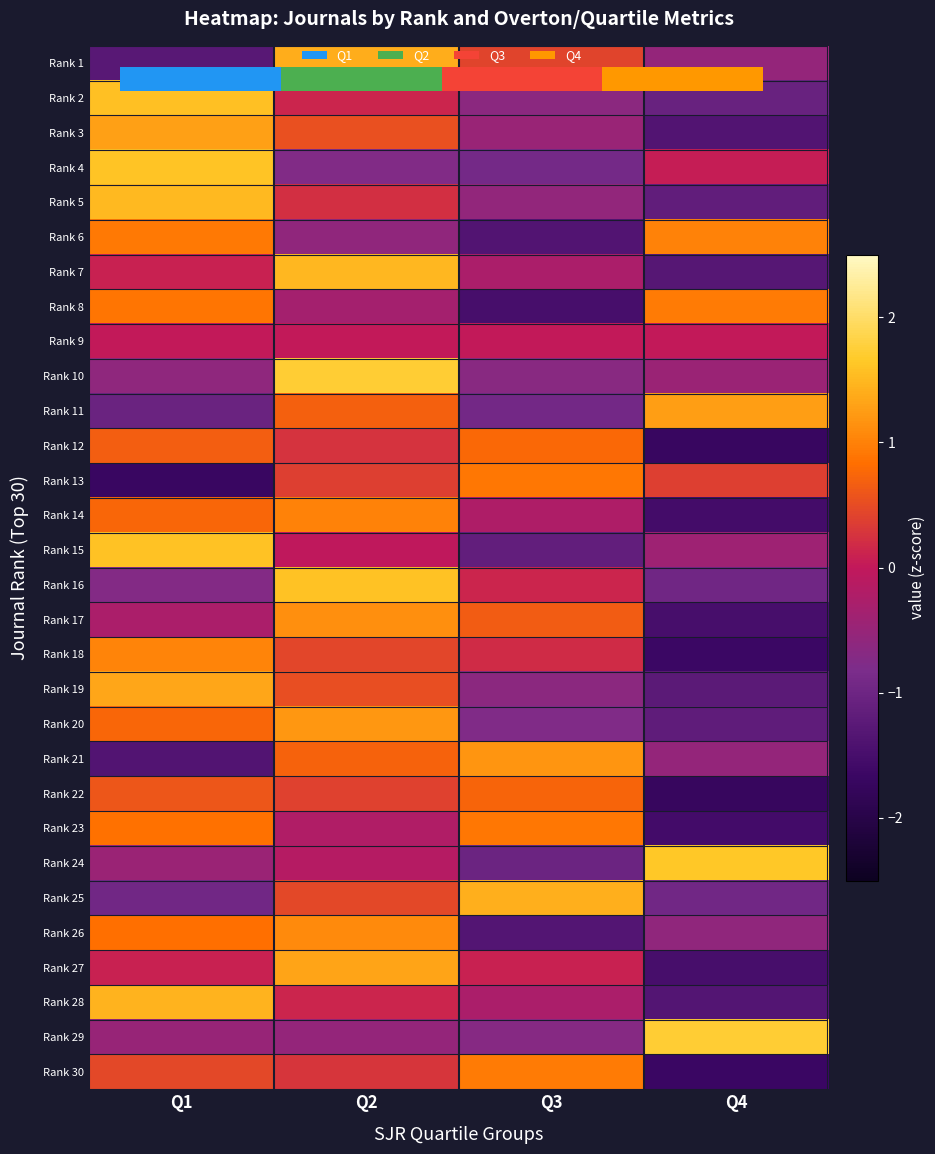

How many values in the Rank 27 series are below 0?

1